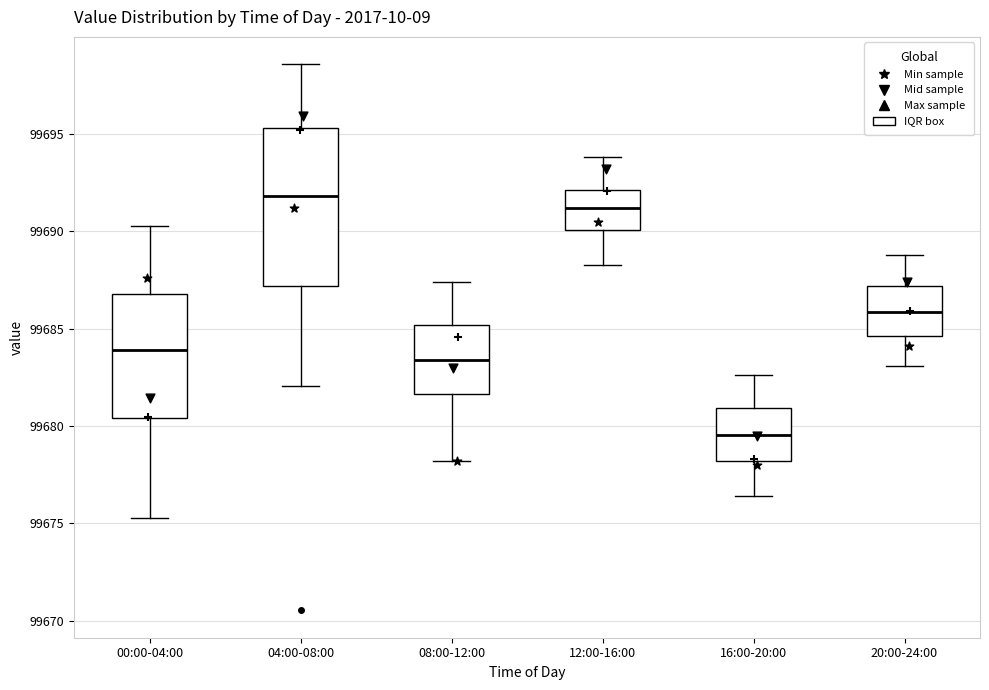

Where is the upper edge of the box for 04:00-08:00 on the y-axis? The values are not printed on the chart, so give them approximately, as read against the axis.

99695.5